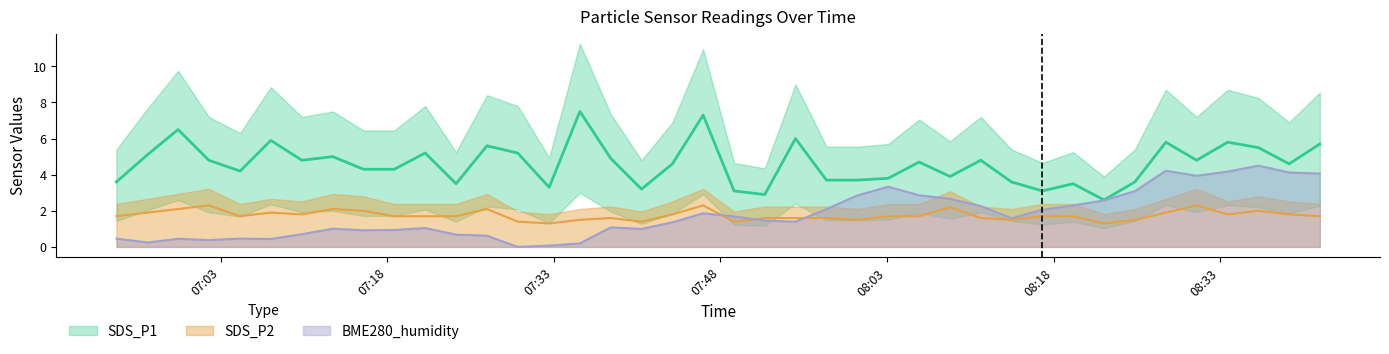

Where does the SDS_P1 series first go above 4?

2023/06/06 06:56:24